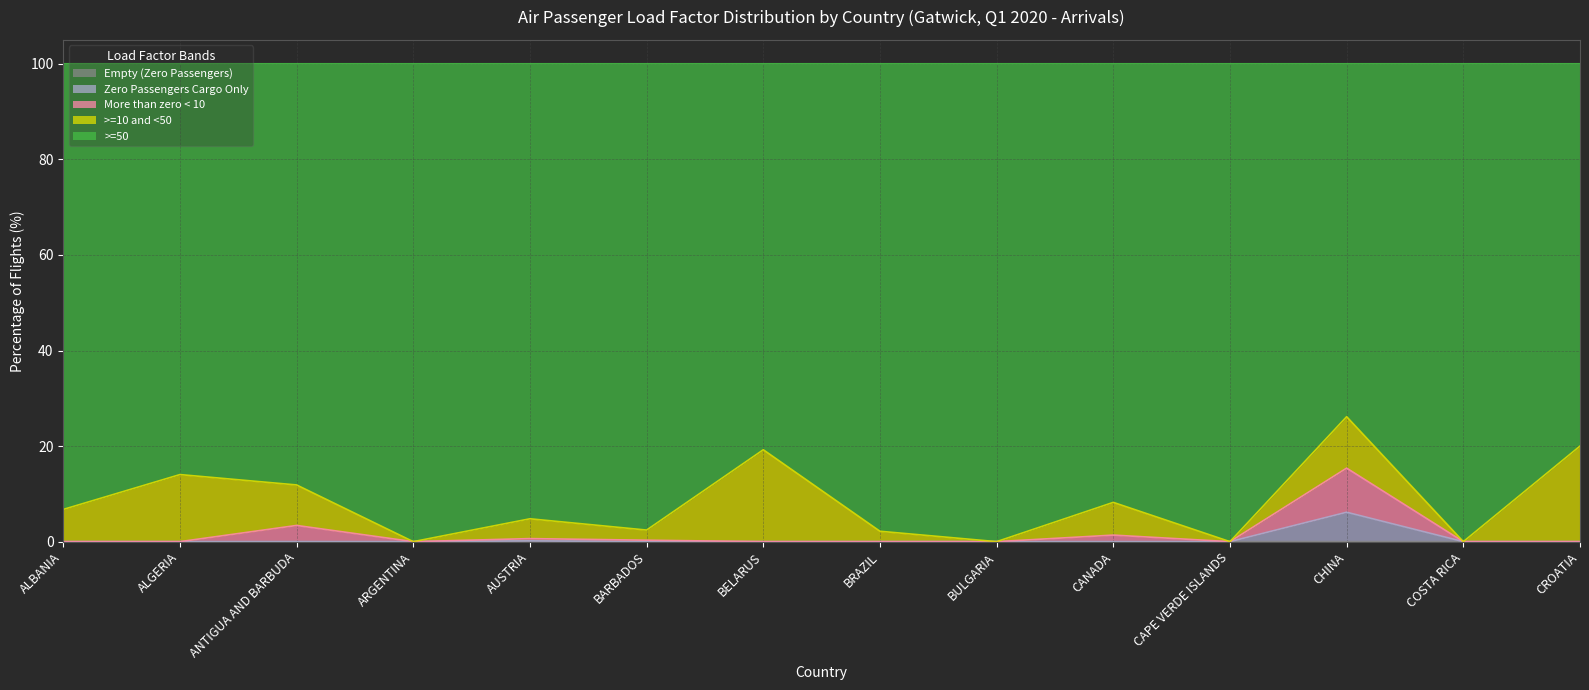

What is the average value of the More than zero < 10 series?

1.5